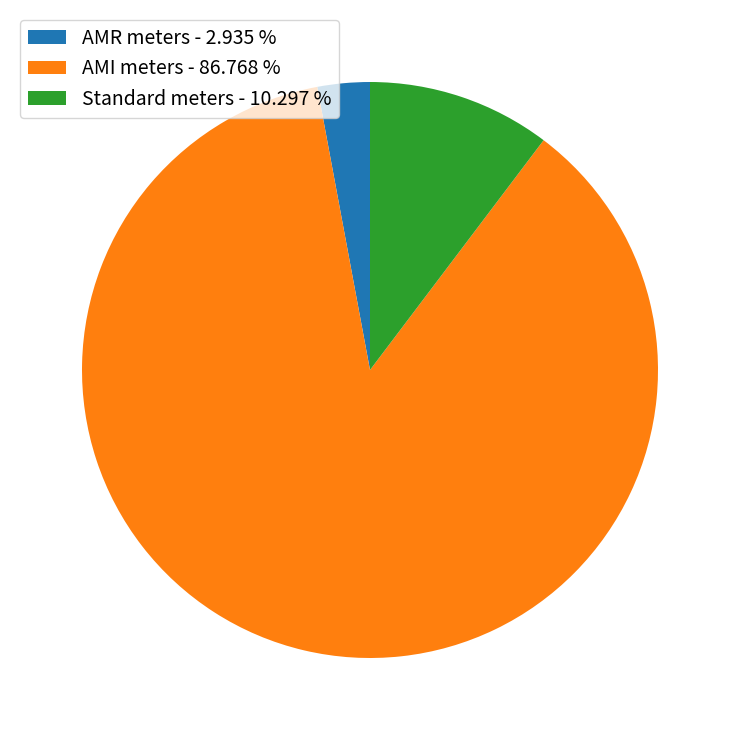

True or false: Standard meters accounts for 18% of the total.

False